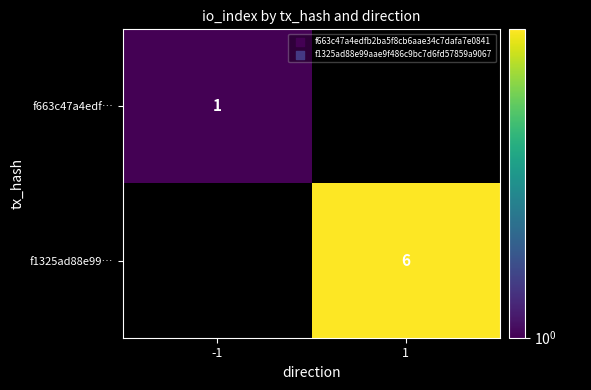

The value of f663c47a4edf… at -1 is 0. True or false?

False